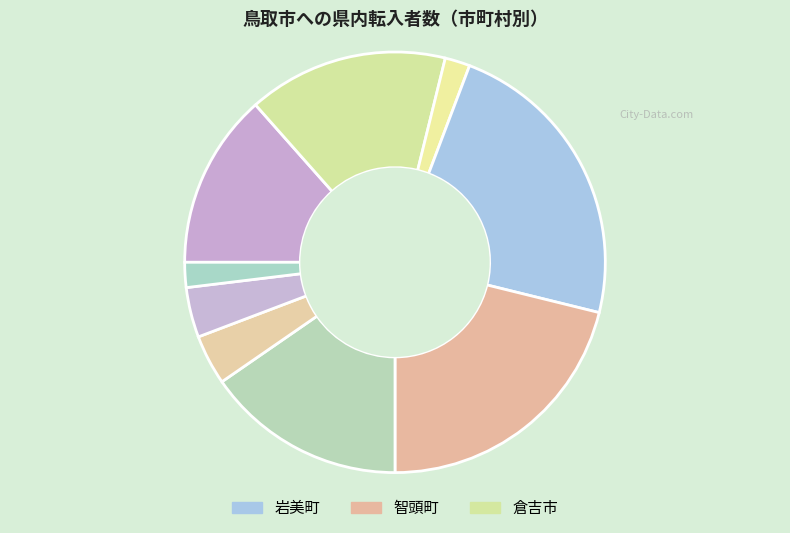

How many slices are in this pie chart?

9